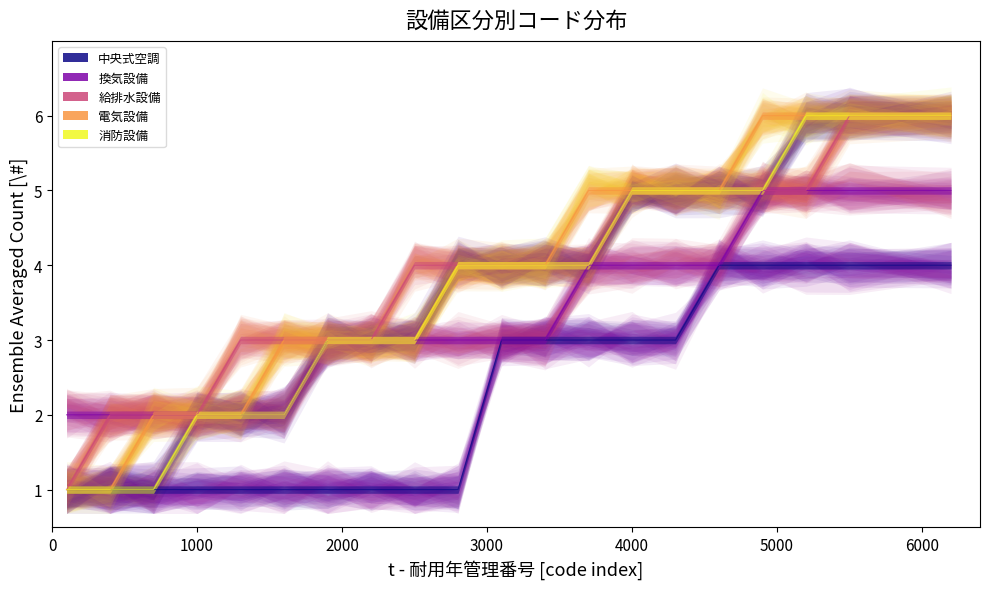

What is the lowest value of the 電気設備 series?

1